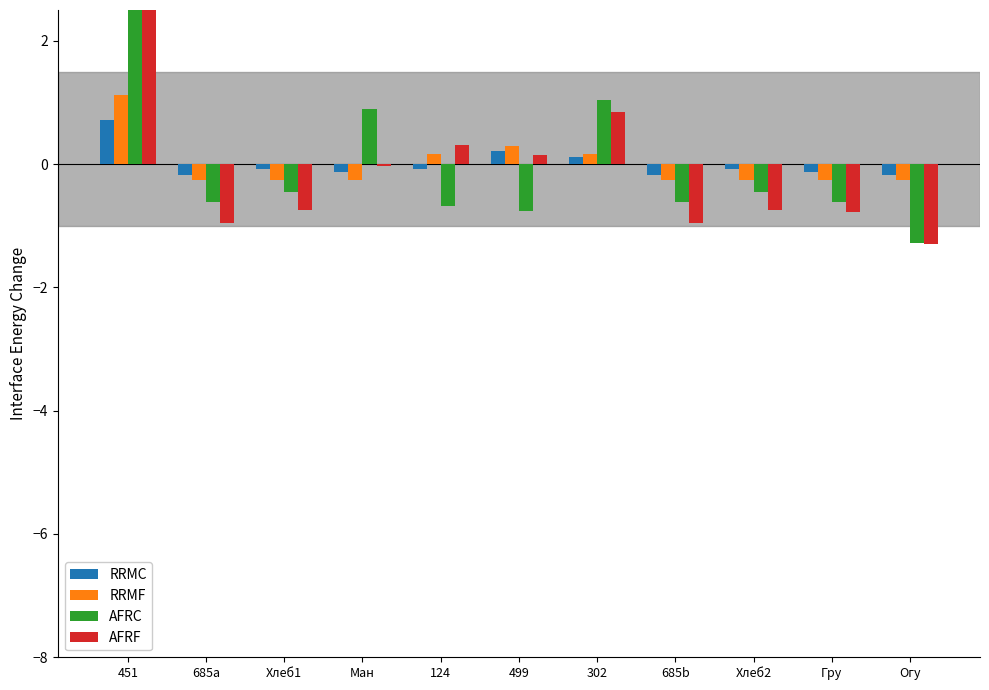

How many positive values does the RRMC series have?

3